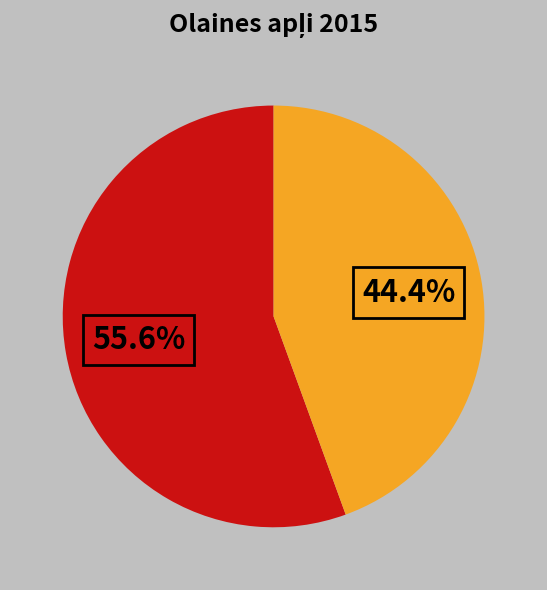

Is there a majority slice in this chart?

Yes